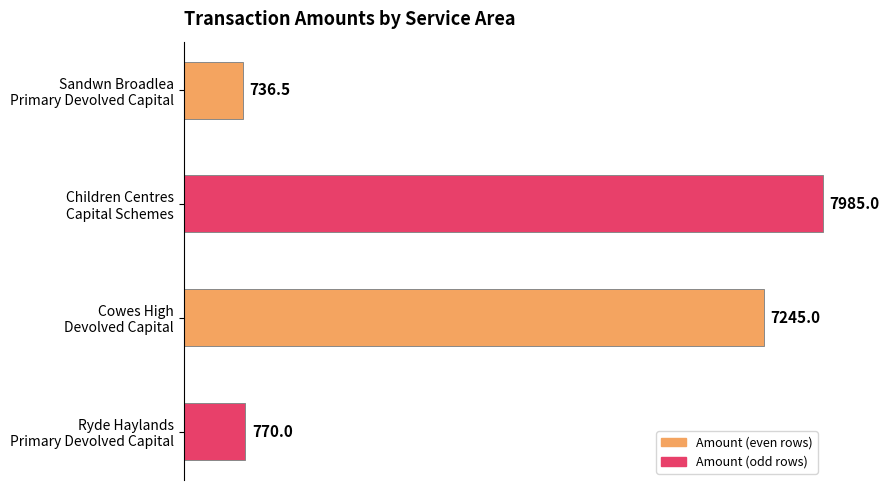

What is the minimum value shown in the chart?

736.5